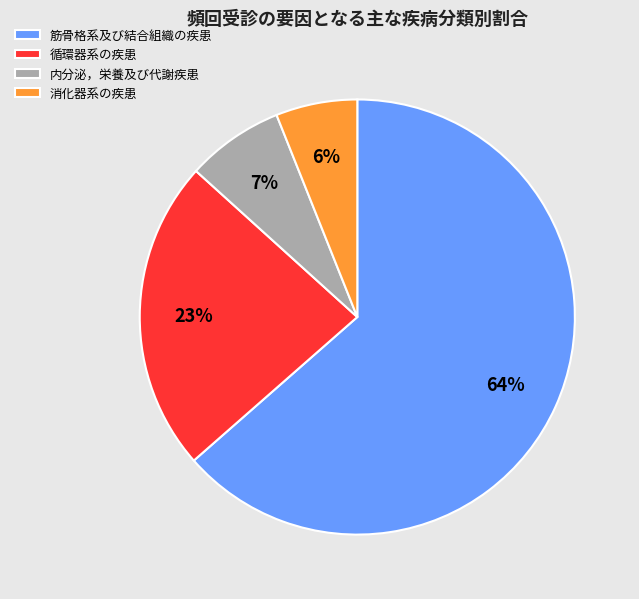

To the nearest percent, what percentage of the pie is 内分泌，栄養及び代謝疾患?

7%